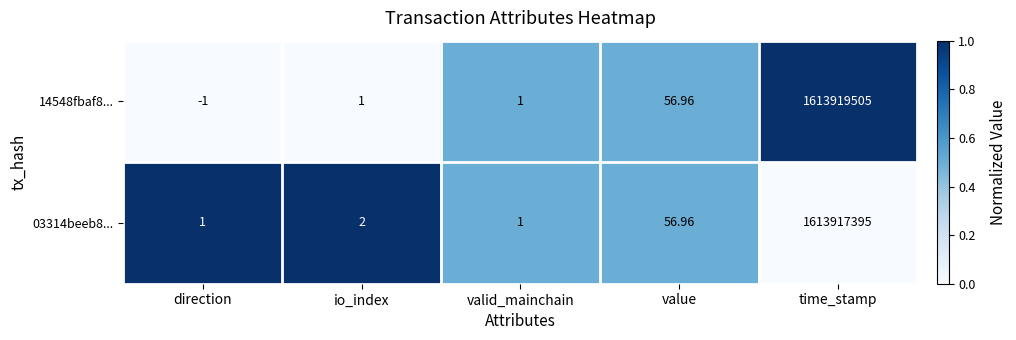

At which category is the sum across all series the highest?

time_stamp